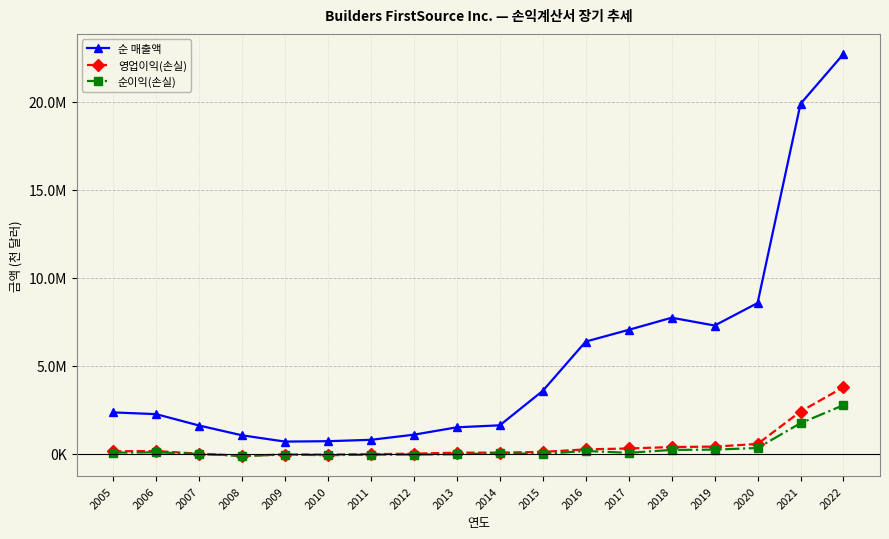

Is it true that 순이익(손실) equals 14816 at 2017?

False